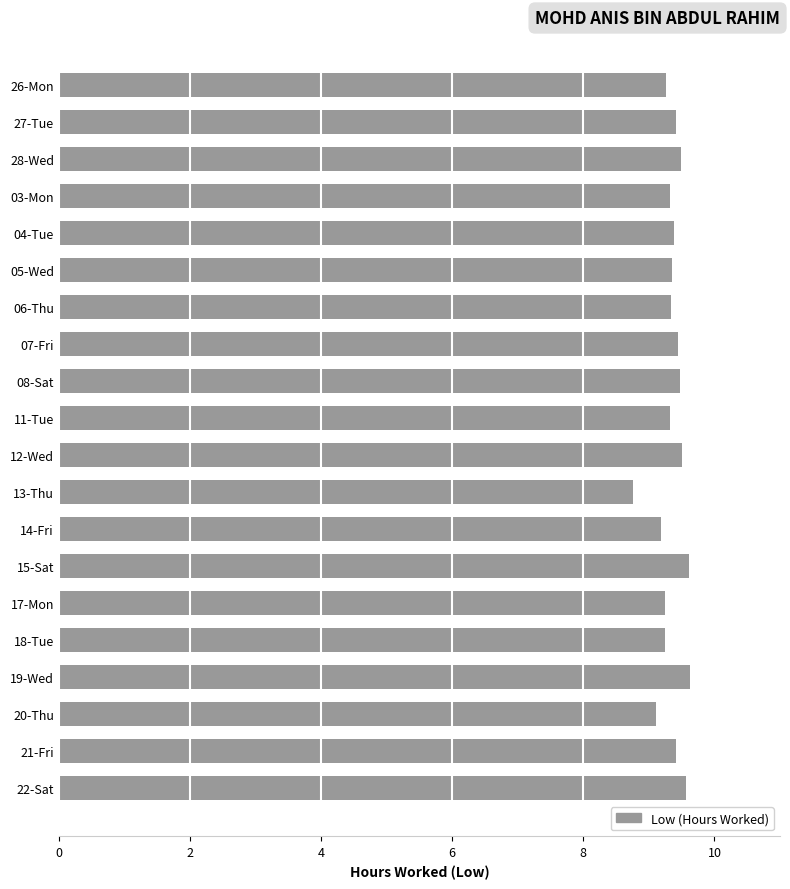

What is the average value?

9.4